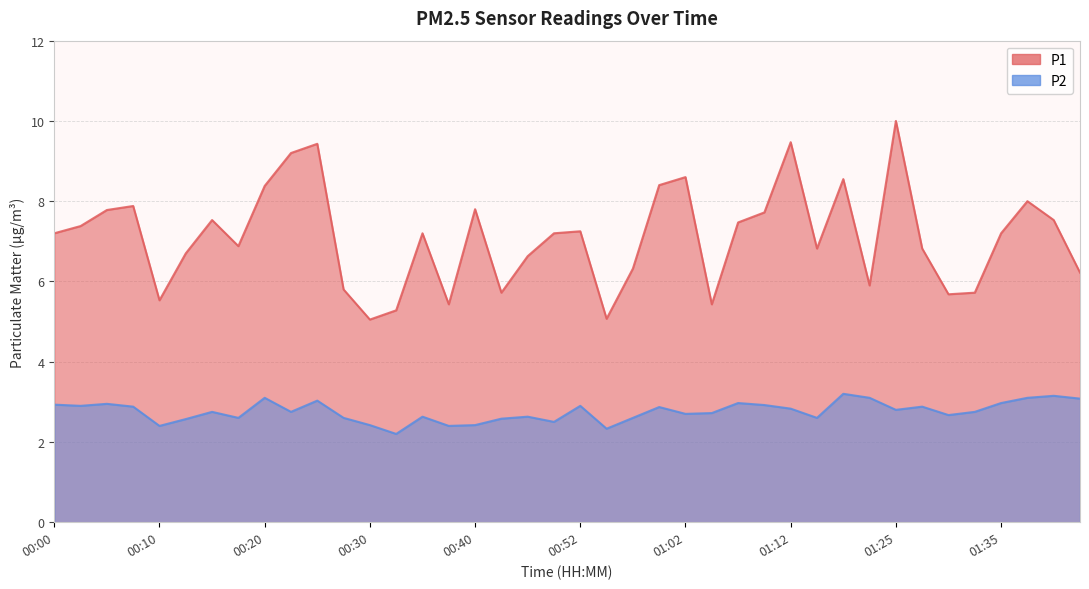

Is the value of P1 at 00:22 greater than the value of P2 at 01:07?

Yes